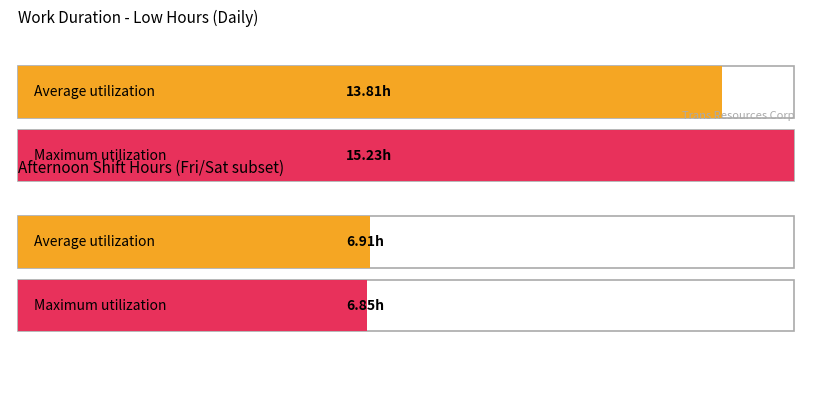

What is the average value of the Low series?

13.8